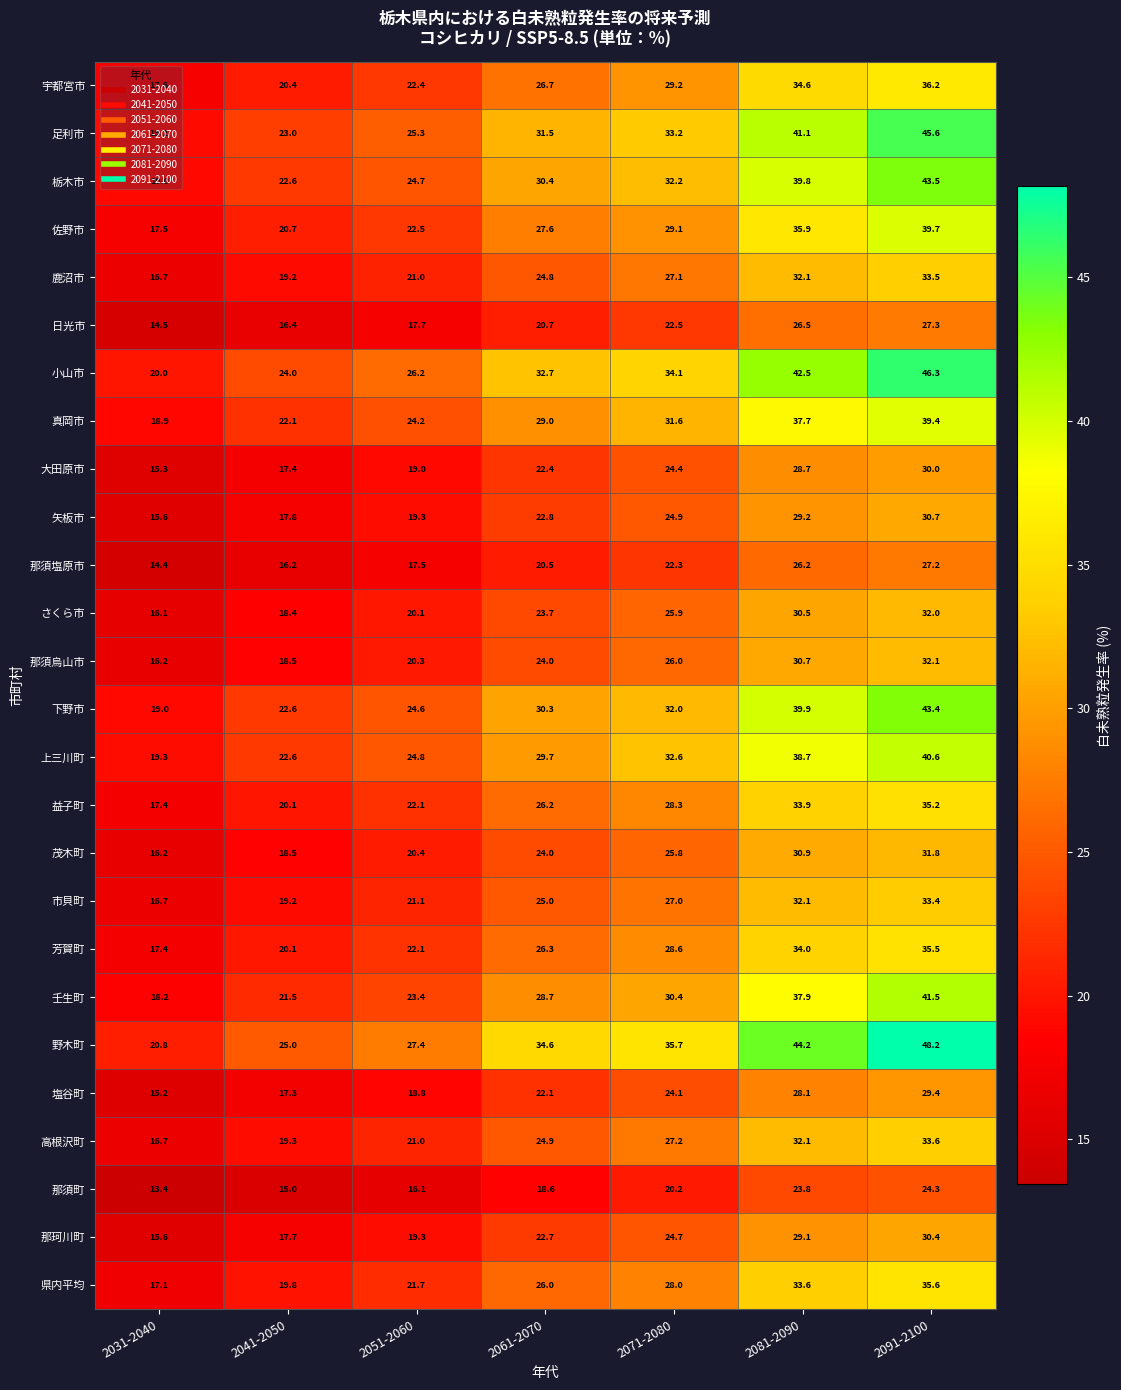

What is the sum of the 那須塩原市 values at 2041-2050 and 2091-2100?

43.4